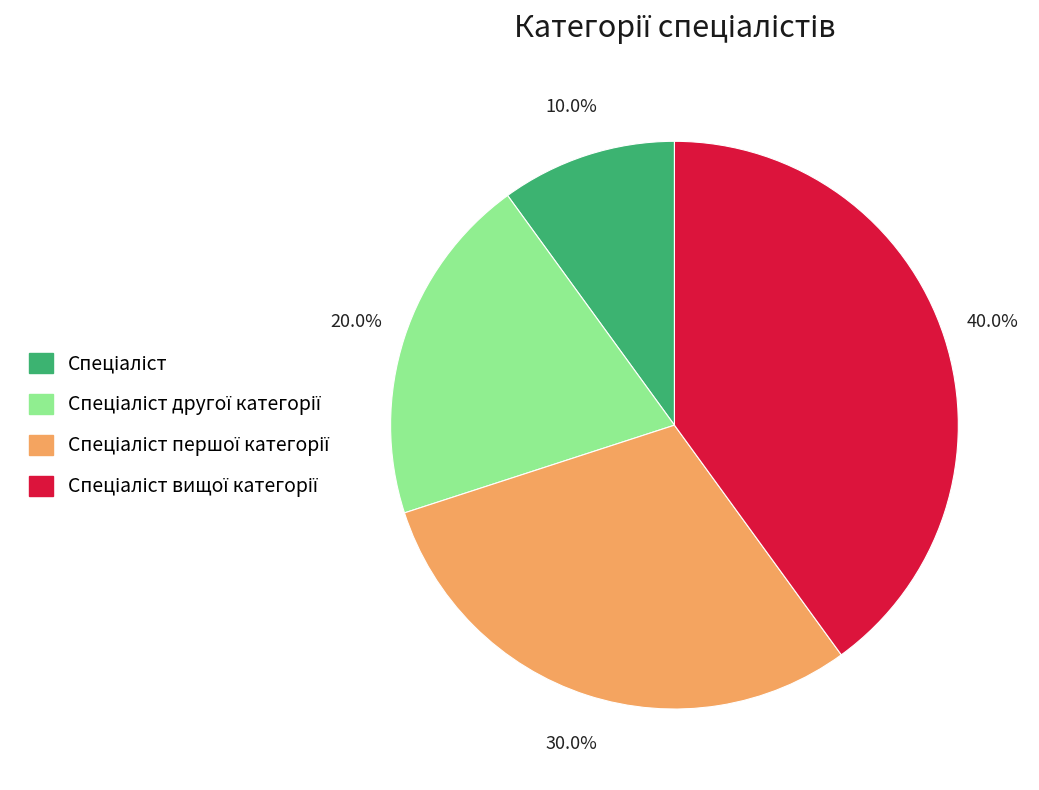

Is there a majority slice in this chart?

No